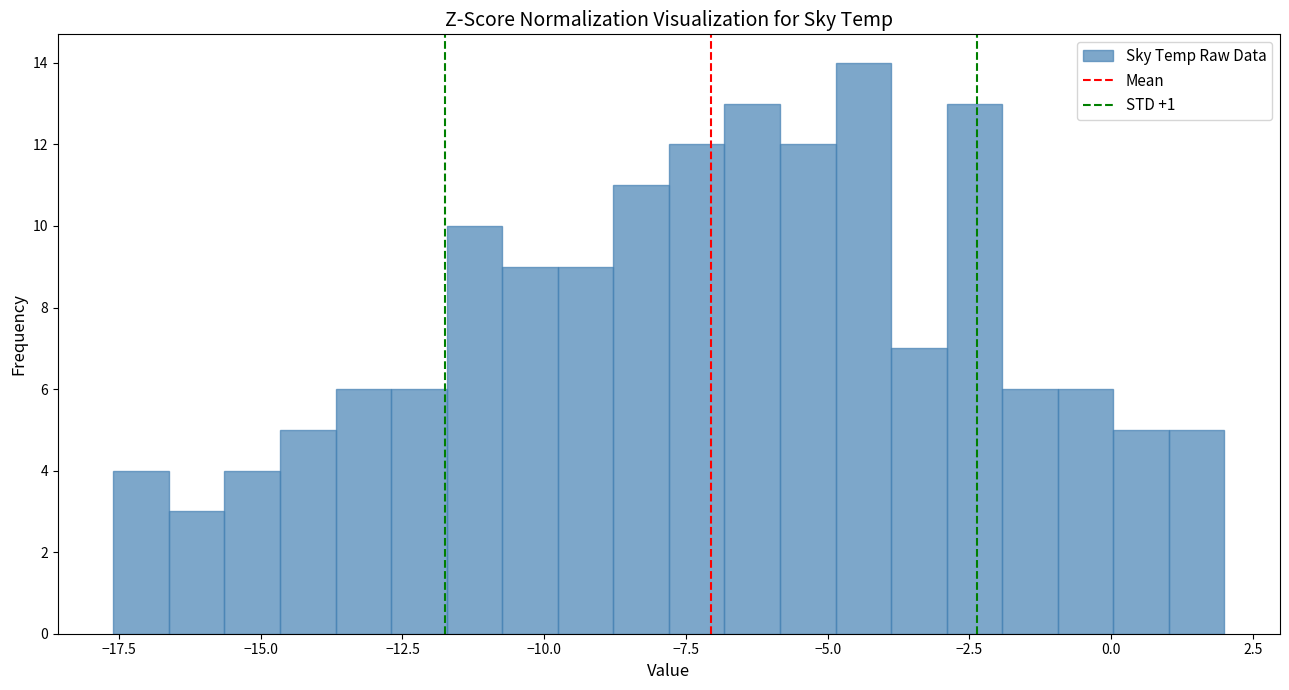

Around what value on the x-axis is the tallest bar? Give the approximate position of its centre, as read against the axis.

-4.5